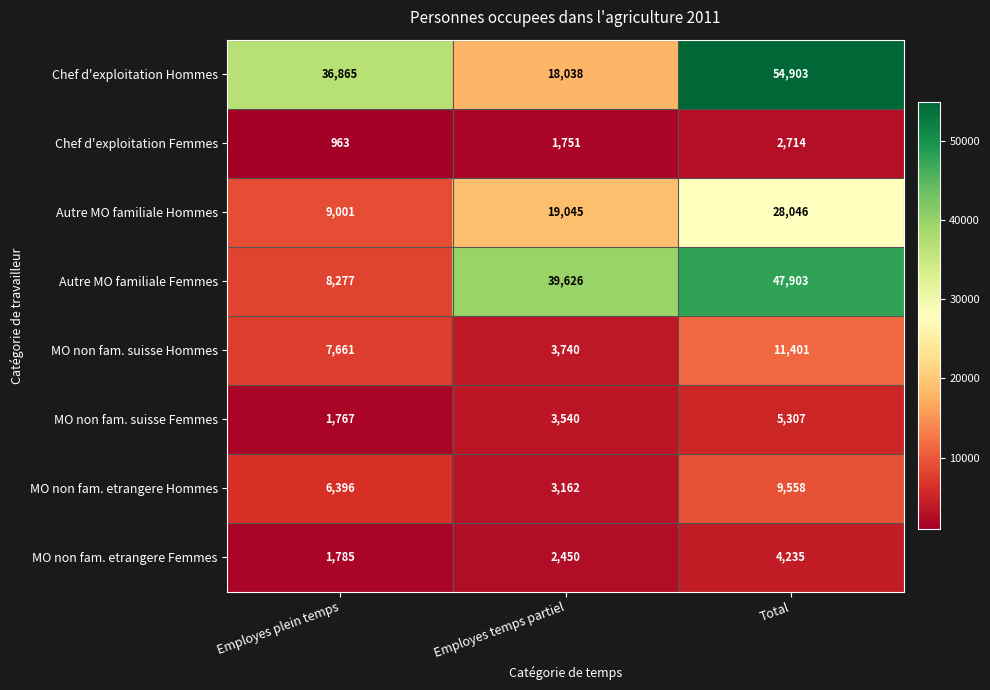

Reading left to right, what are all the values shown in this chart?

Chef d'exploitation Hommes: 36865	18038	54903
Chef d'exploitation Femmes: 963	1751	2714
Autre MO familiale Hommes: 9001	19045	28046
Autre MO familiale Femmes: 8277	39626	47903
MO non fam. suisse Hommes: 7661	3740	11401
MO non fam. suisse Femmes: 1767	3540	5307
MO non fam. etrangere Hommes: 6396	3162	9558
MO non fam. etrangere Femmes: 1785	2450	4235